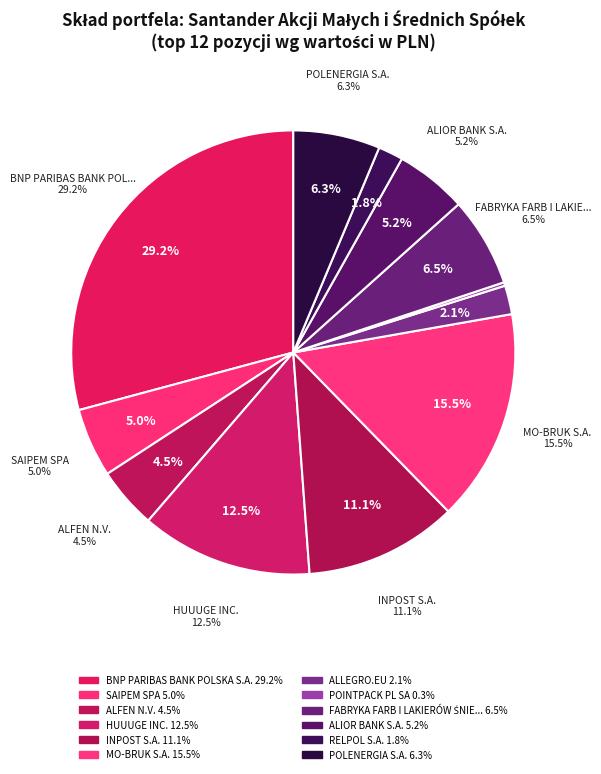

How many slices are in this pie chart?

12